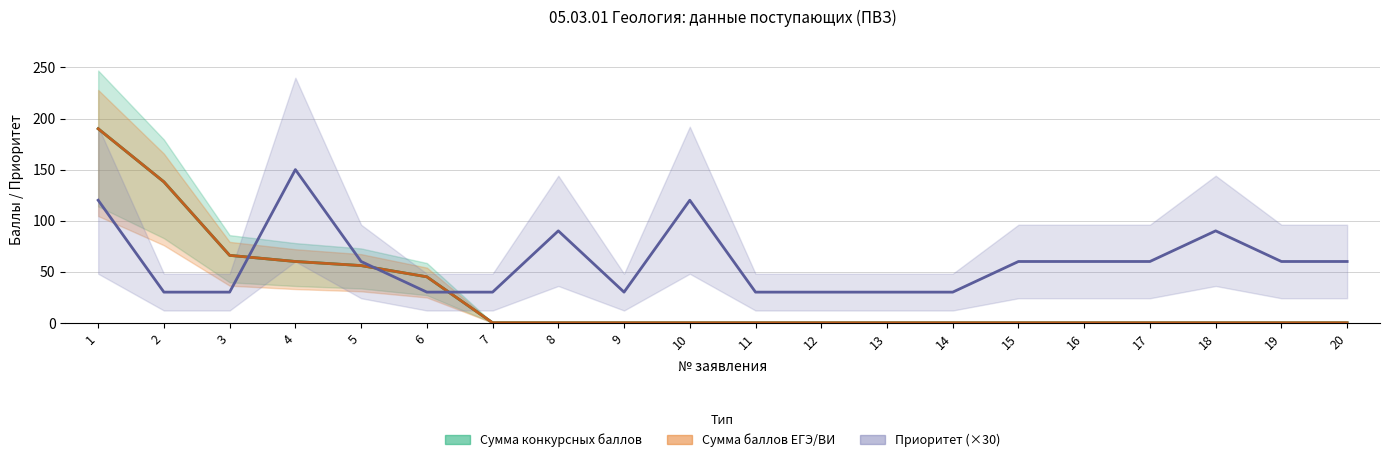

At which category is the sum across all series the highest?

1